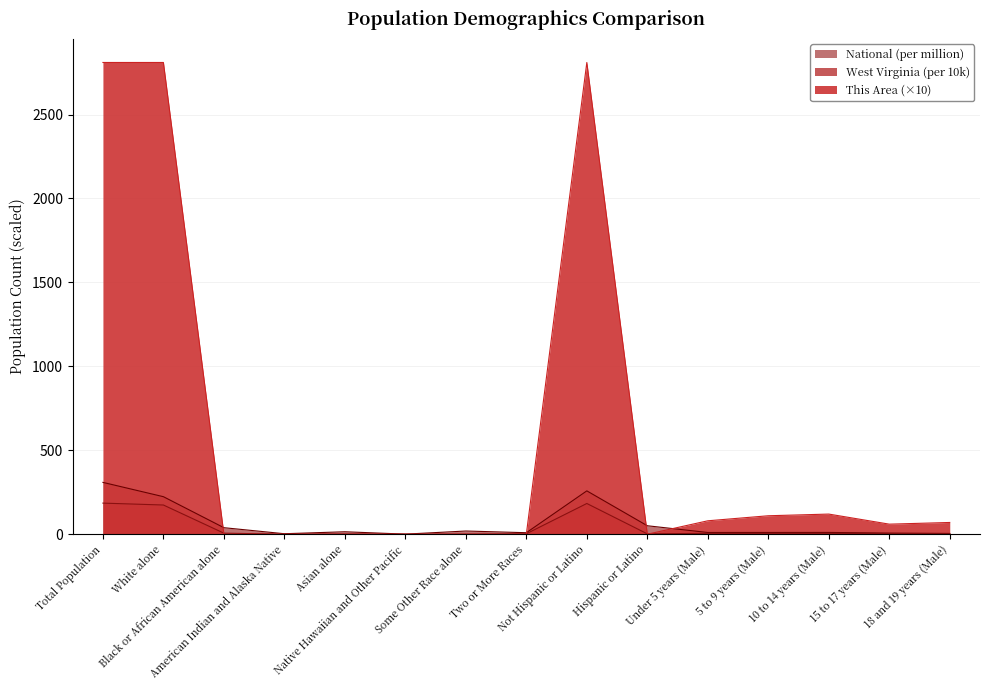

Count the number of categories in the chart.

15